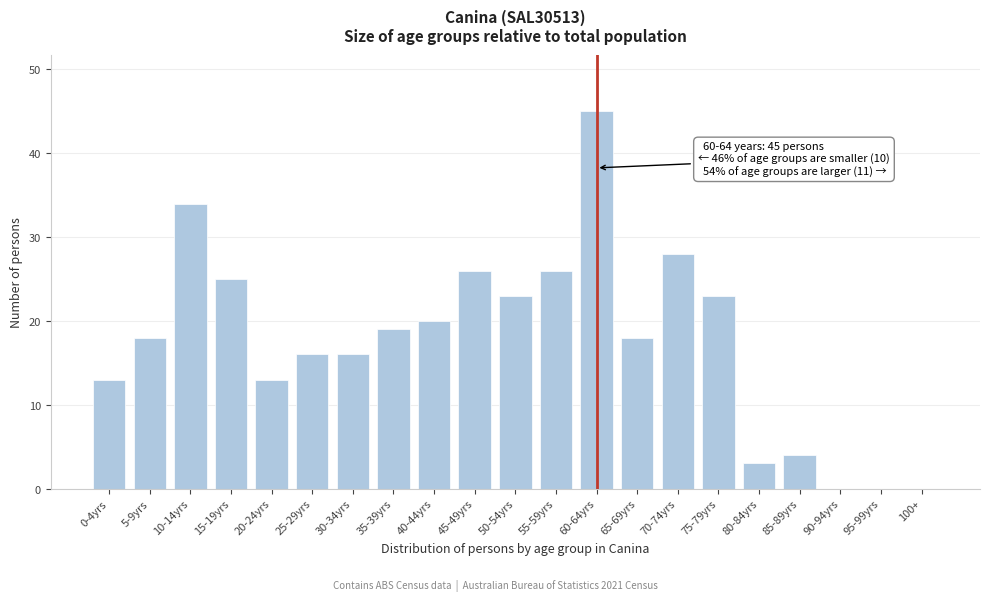

Reading left to right, extract all data points from this chart.

0-4yrs=13	5-9yrs=18	10-14yrs=34	15-19yrs=25	20-24yrs=13	25-29yrs=16	30-34yrs=16	35-39yrs=19	40-44yrs=20	45-49yrs=26	50-54yrs=23	55-59yrs=26	60-64yrs=45	65-69yrs=18	70-74yrs=28	75-79yrs=23	80-84yrs=3	85-89yrs=4	90-94yrs=0	95-99yrs=0	100+=0